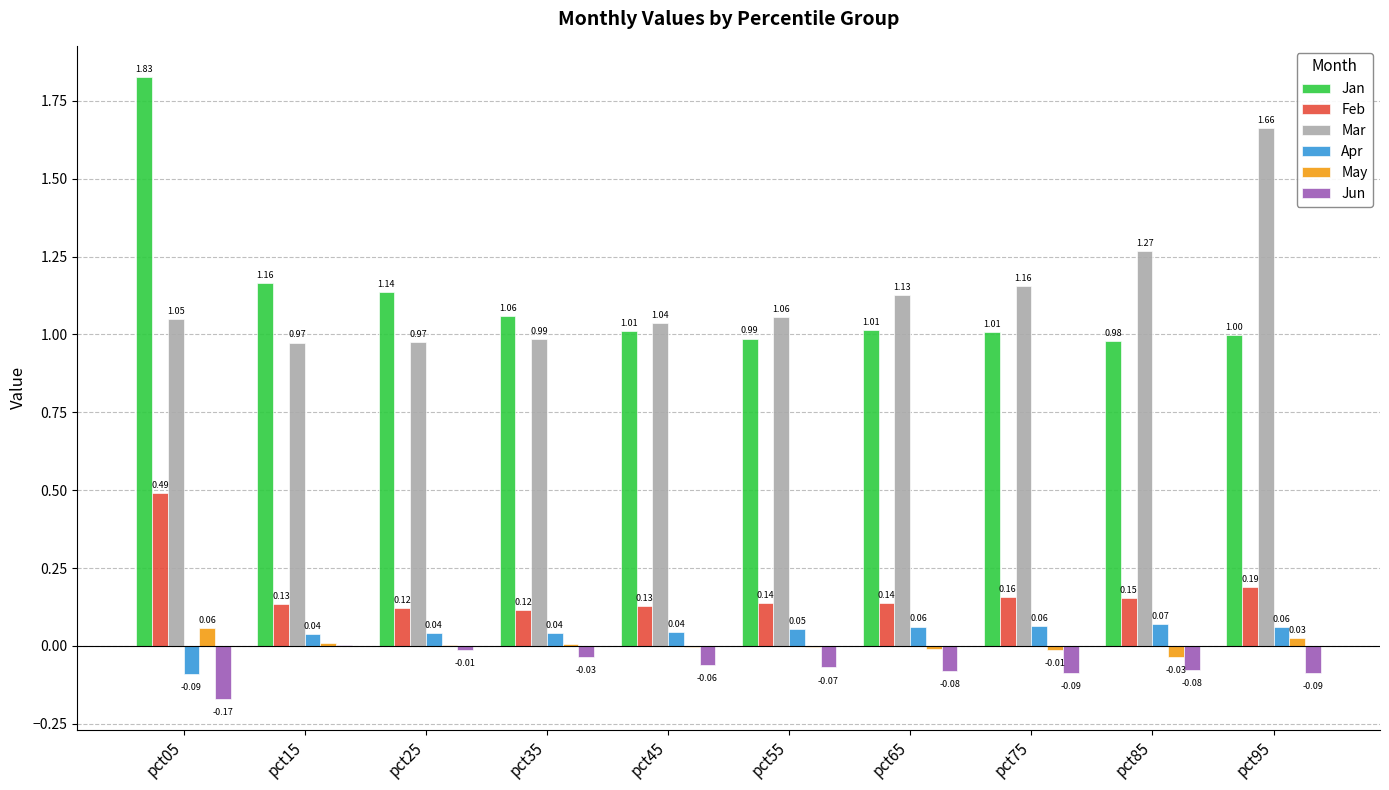

Is the value of Feb at pct55 greater than the value of Mar at pct15?

No